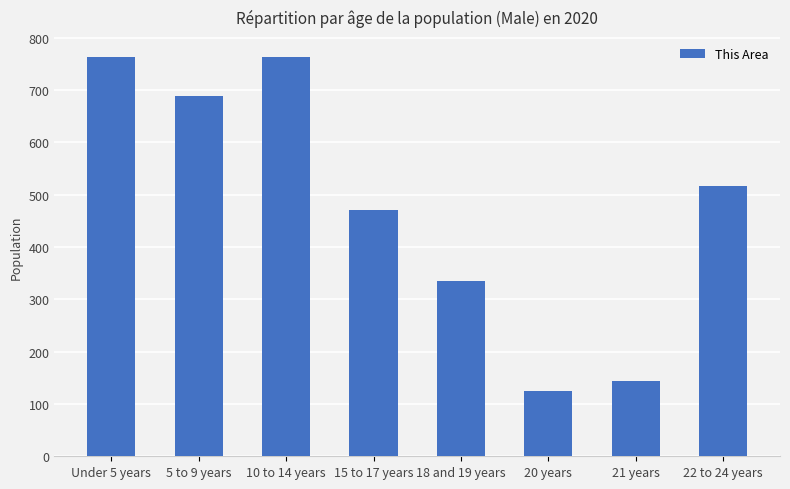

How many values are below 517?

4